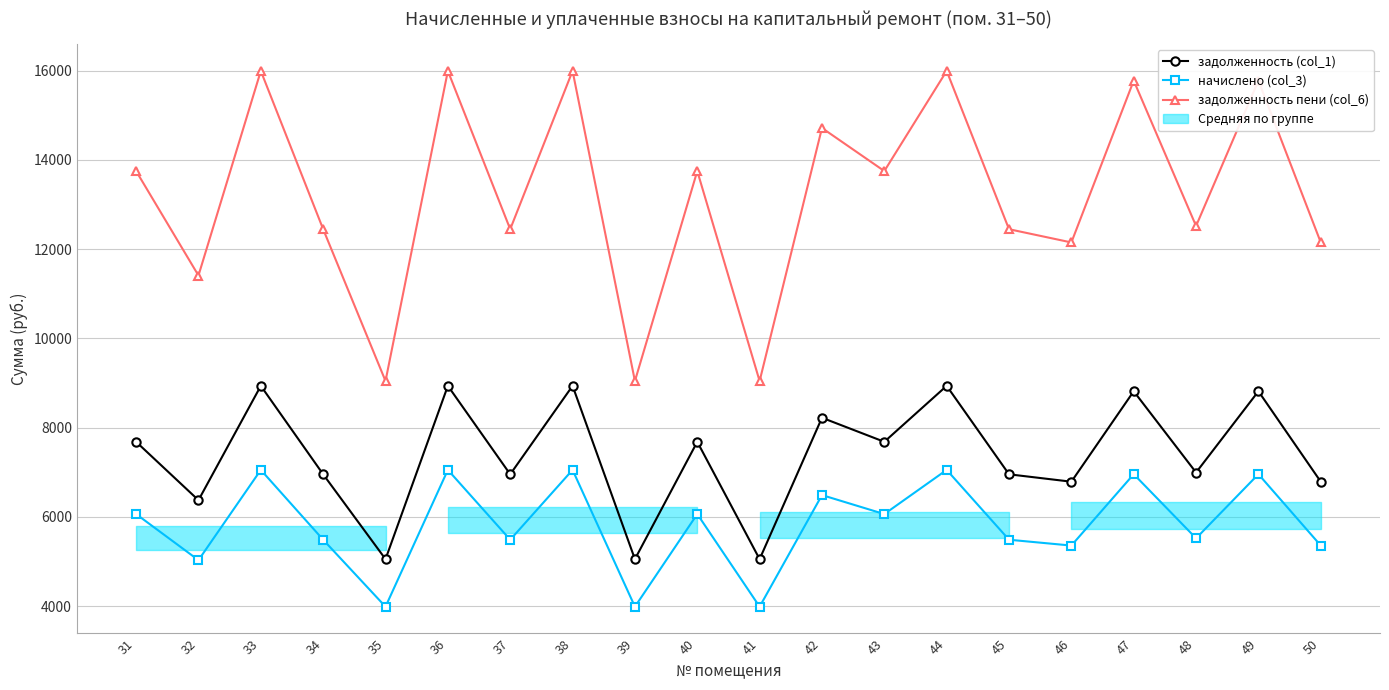

True or false: задолженность (col_1) and задолженность пени (col_6) cross at least once.

False